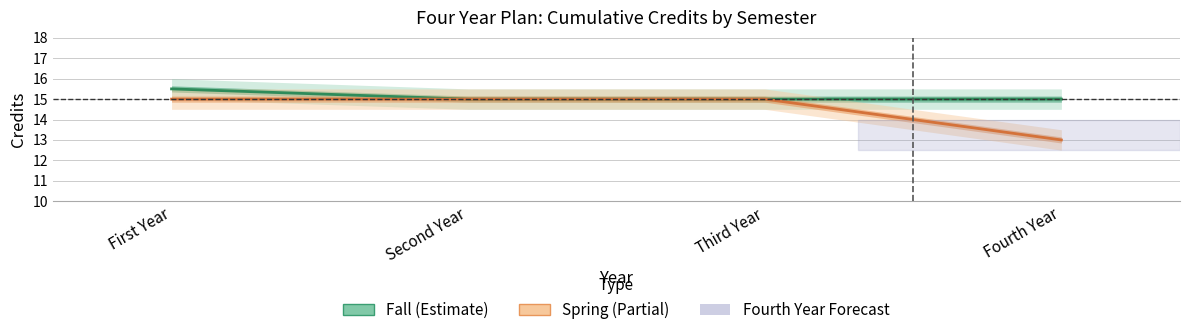

What is the label of the 2nd point from the right?

Third Year